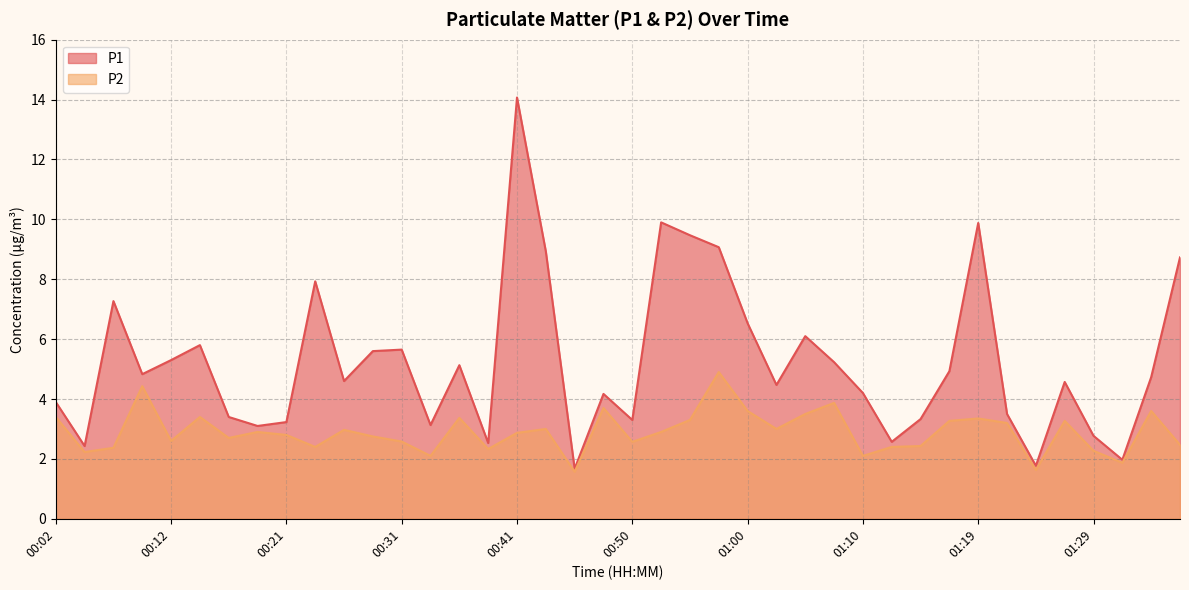

Read the P1 value at 00:09.

4.8